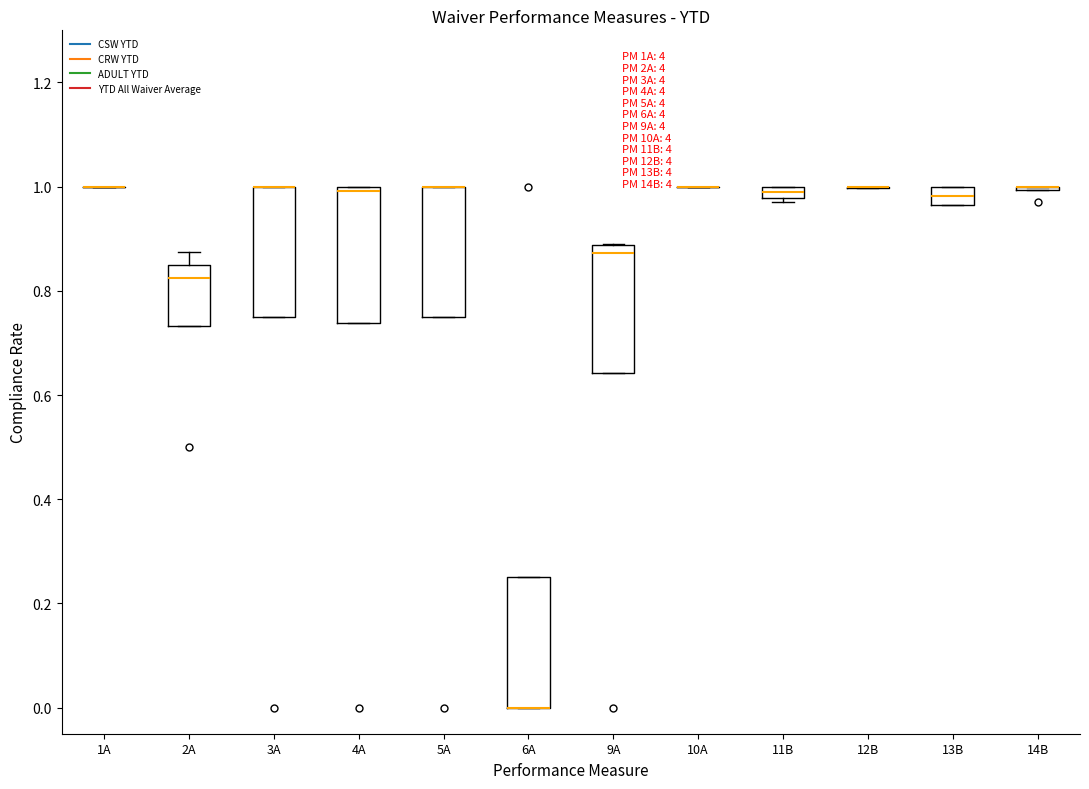

Where is the upper edge of the box for 13B on the y-axis? The values are not printed on the chart, so give them approximately, as read against the axis.

1.00